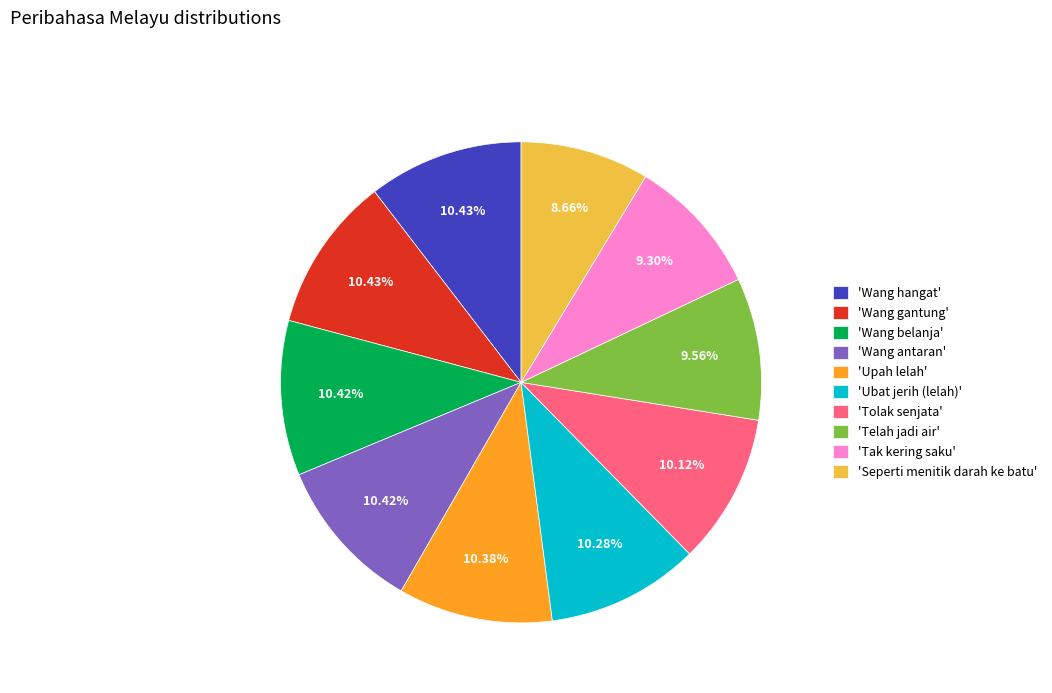

Between 'Seperti menitik darah ke batu' and 'Wang antaran', which is larger?

'Wang antaran'